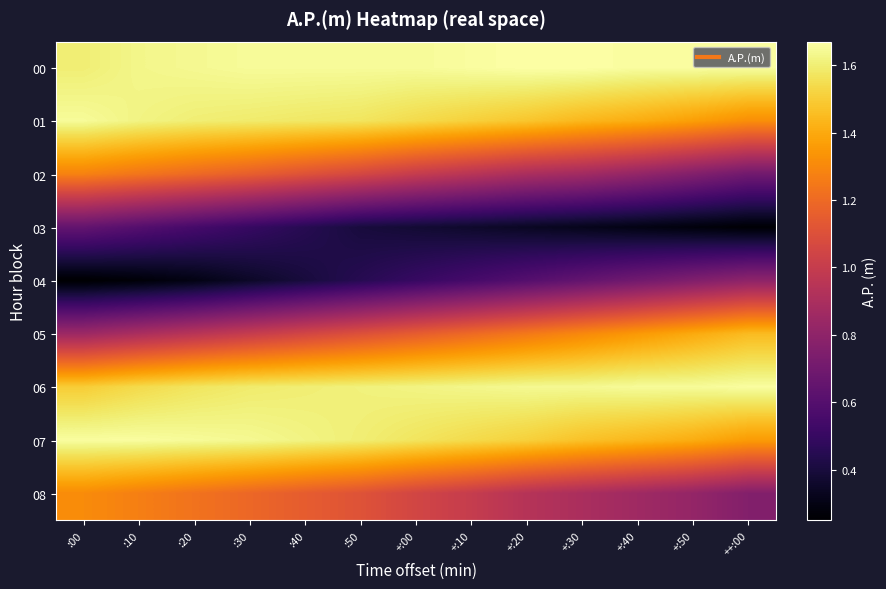

Reading left to right, what are all the values shown in this chart?

00: :00=1.6	:10=1.6	:20=1.6	:30=1.6	:40=1.6	:50=1.6	+:00=1.6	+:10=1.7	+:20=1.7	+:30=1.7	+:40=1.7	+:50=1.7	++:00=1.7
01: :00=1.6	:10=1.6	:20=1.6	:30=1.6	:40=1.6	:50=1.6	+:00=1.5	+:10=1.5	+:20=1.5	+:30=1.4	+:40=1.4	+:50=1.4	++:00=1.3
02: :00=1.3	:10=1.2	:20=1.2	:30=1.2	:40=1.1	:50=1.1	+:00=1.0	+:10=0.9	+:20=0.9	+:30=0.9	+:40=0.8	+:50=0.8	++:00=0.7
03: :00=0.7	:10=0.6	:20=0.6	:30=0.5	:40=0.5	:50=0.4	+:00=0.4	+:10=0.4	+:20=0.3	+:30=0.3	+:40=0.3	+:50=0.3	++:00=0.3
04: :00=0.2	:10=0.3	:20=0.3	:30=0.3	:40=0.4	:50=0.5	+:00=0.5	+:10=0.6	+:20=0.6	+:30=0.7	+:40=0.7	+:50=0.8	++:00=0.8
05: :00=0.8	:10=0.9	:20=0.9	:30=1.0	:40=1.1	:50=1.1	+:00=1.1	+:10=1.2	+:20=1.2	+:30=1.3	+:40=1.4	+:50=1.4	++:00=1.4
06: :00=1.5	:10=1.5	:20=1.6	:30=1.6	:40=1.6	:50=1.6	+:00=1.6	+:10=1.6	+:20=1.6	+:30=1.6	+:40=1.6	+:50=1.6	++:00=1.7
07: :00=1.7	:10=1.7	:20=1.6	:30=1.6	:40=1.6	:50=1.6	+:00=1.6	+:10=1.5	+:20=1.5	+:30=1.5	+:40=1.4	+:50=1.4	++:00=1.4
08: :00=1.3	:10=1.3	:20=1.2	:30=1.2	:40=1.1	:50=1.1	+:00=1.1	+:10=1.0	+:20=0.9	+:30=0.9	+:40=0.9	+:50=0.8	++:00=0.8